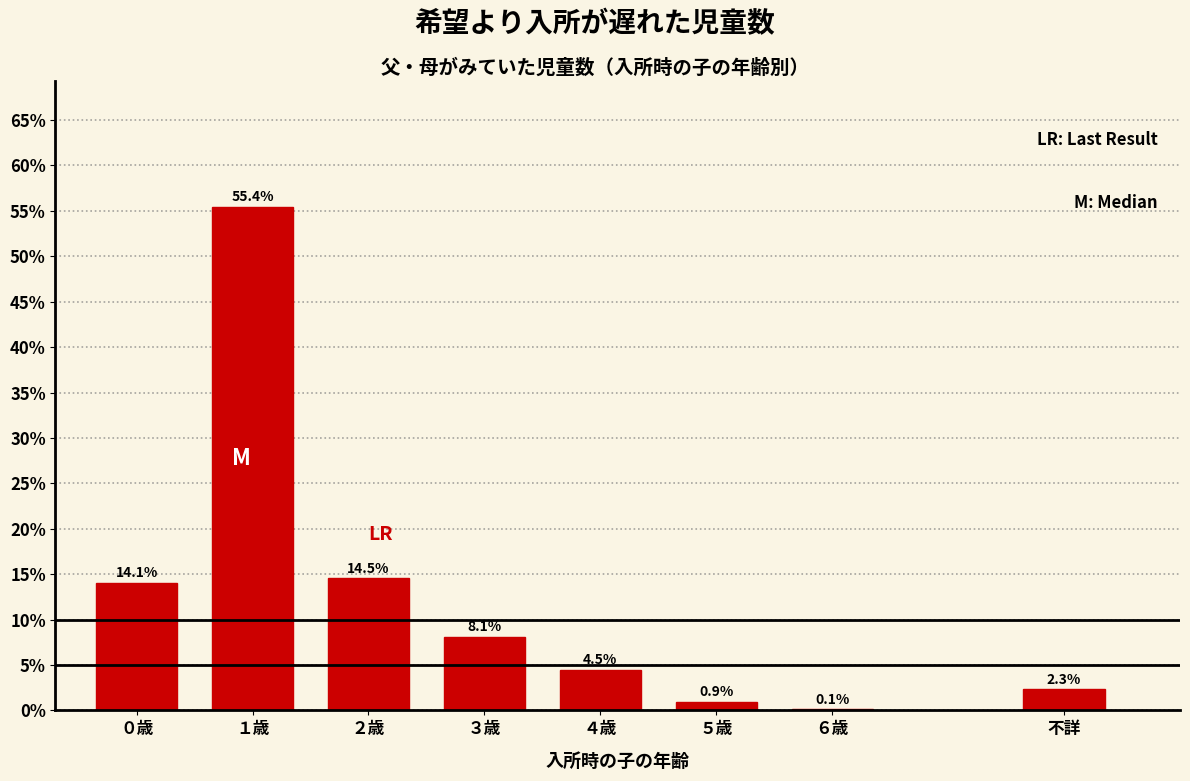

Reading right to left, what are all the values shown in this chart?

不詳=2.3	６歳=0.1	５歳=0.9	４歳=4.5	３歳=8.1	２歳=14.5	１歳=55.4	０歳=14.1